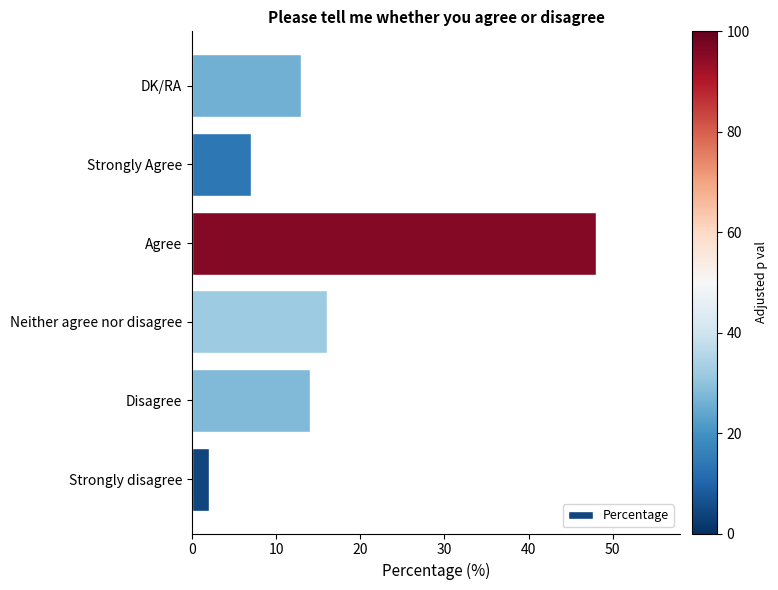

What is the minimum value shown in the chart?

2